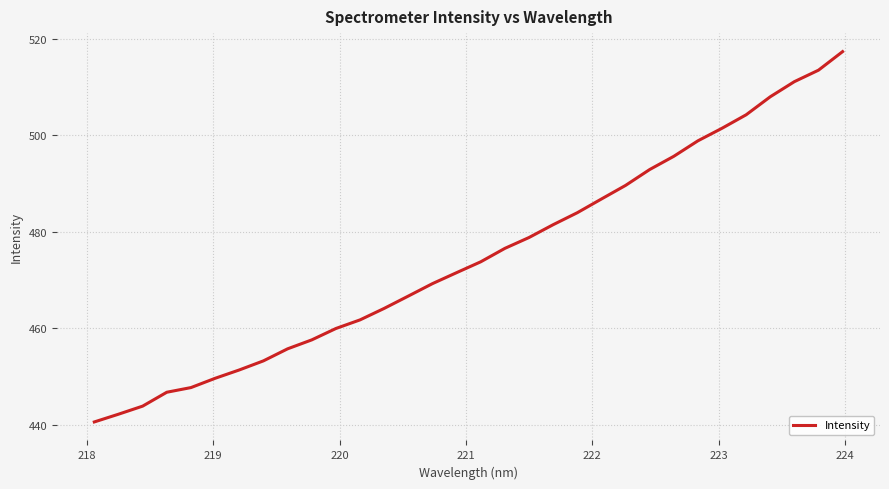

True or false: the data has more than 1 interior local peaks.

False